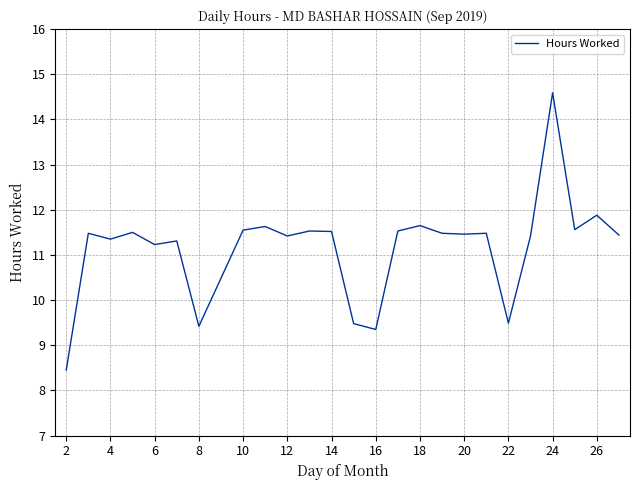

What is the difference between the maximum and minimum values?

6.1